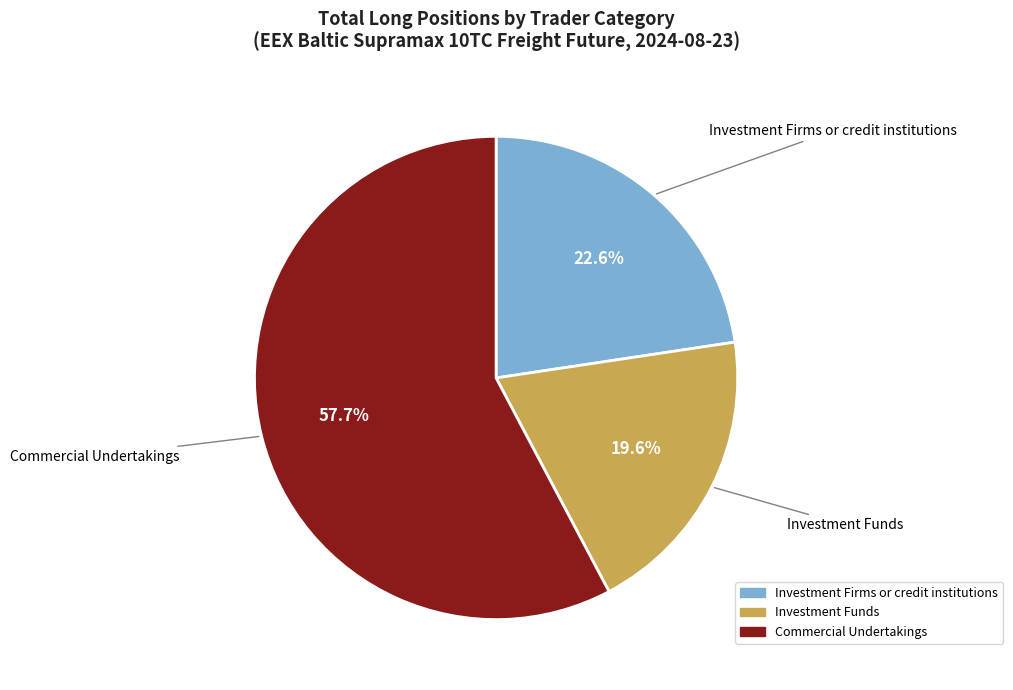

Is there a majority slice in this chart?

Yes